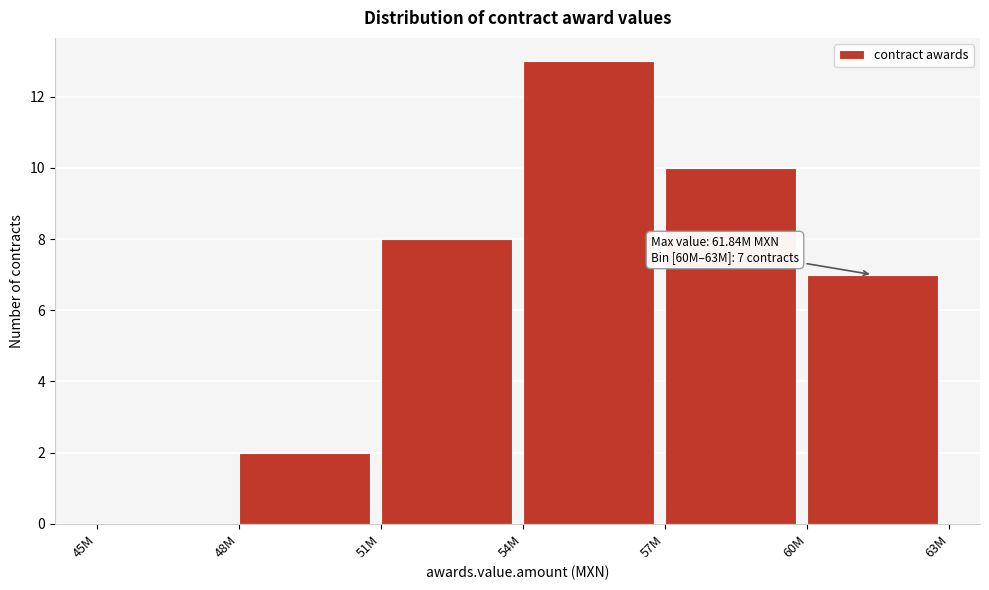

Reading left to right, transcribe all the data shown in this chart.

45M=0	48M=2	51M=8	54M=13	57M=10	60M=7